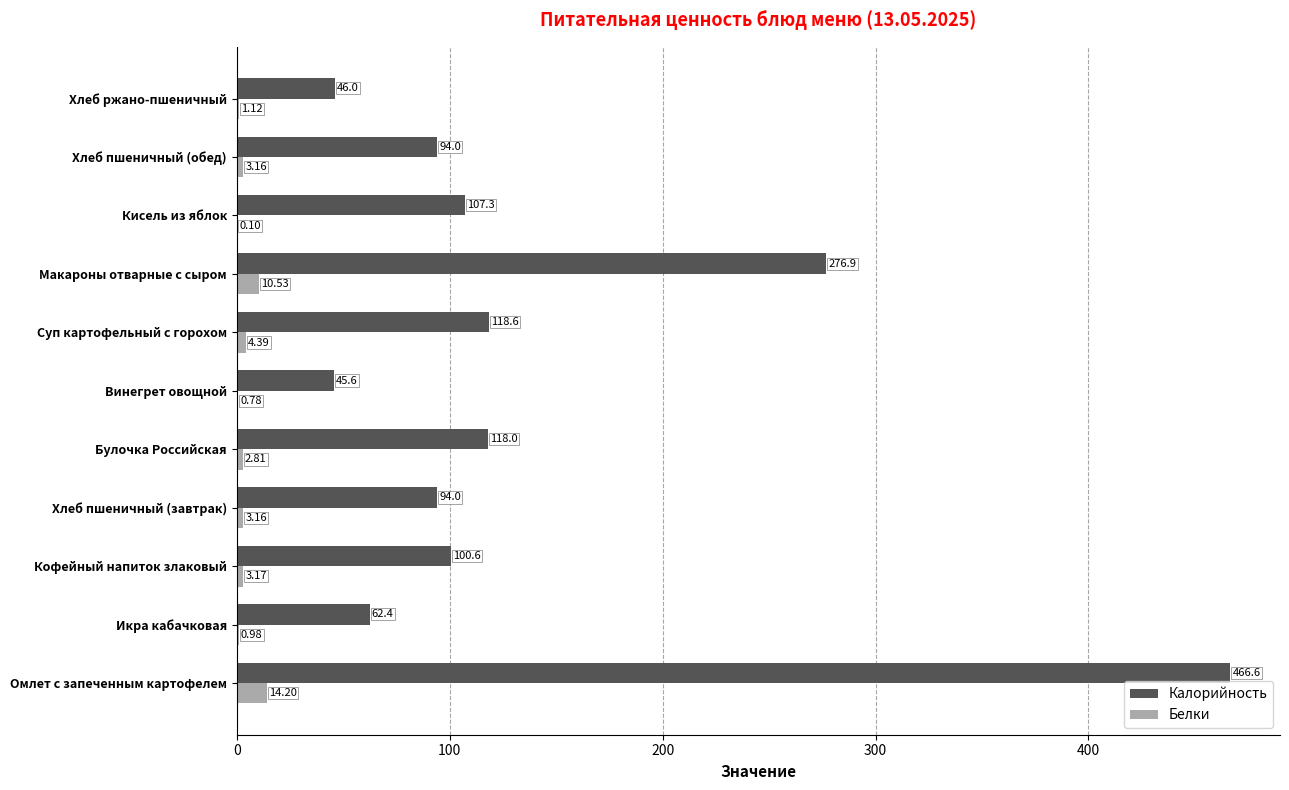

What is the sum of all Калорийность values?

1530.0